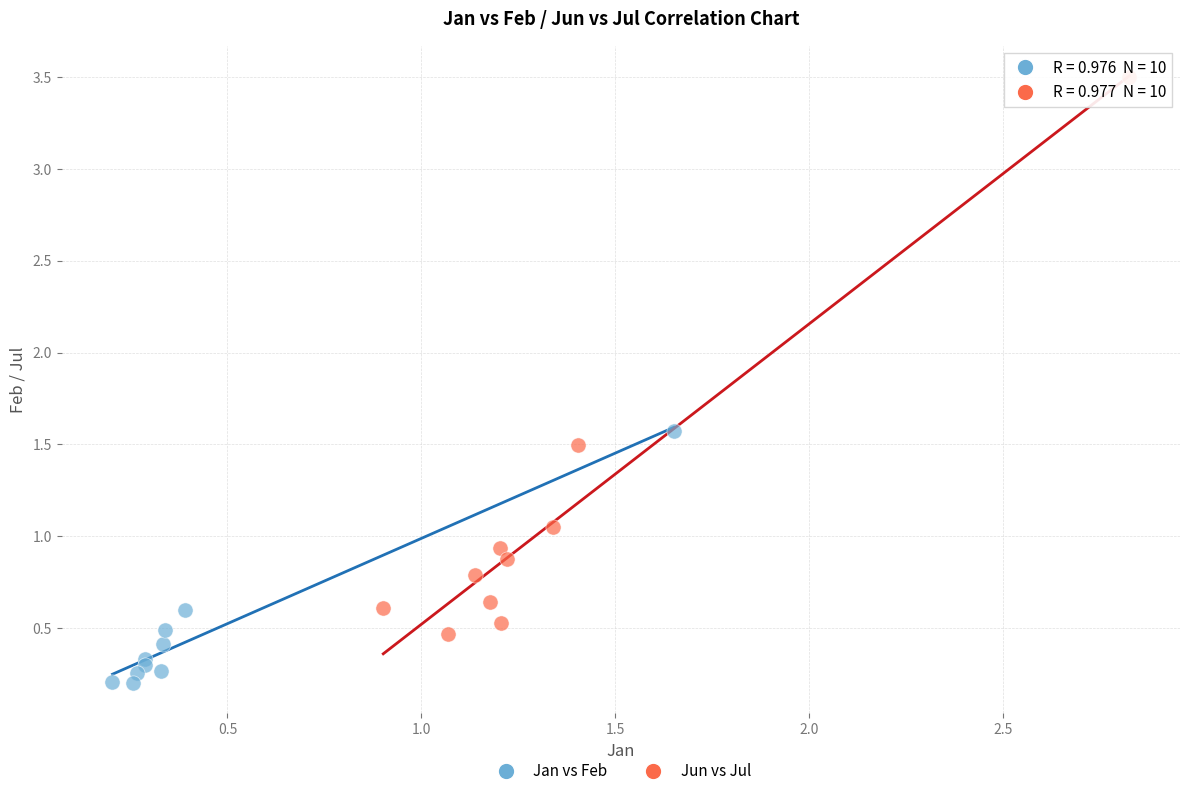

What are all the series names shown in the legend?

Jan vs Feb, Jun vs Jul